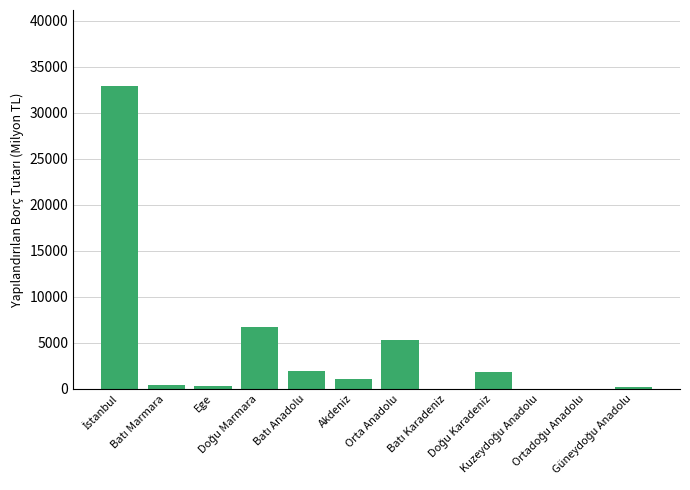

What is the sum of all values?

50808.1